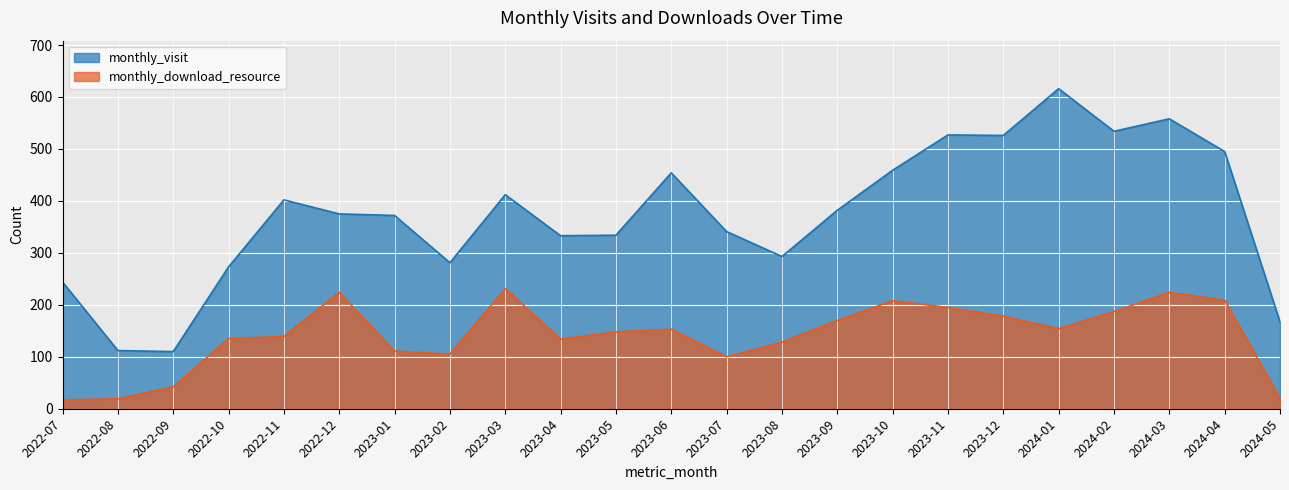

What is the value of the monthly_visit point at the 3rd from the left?

110